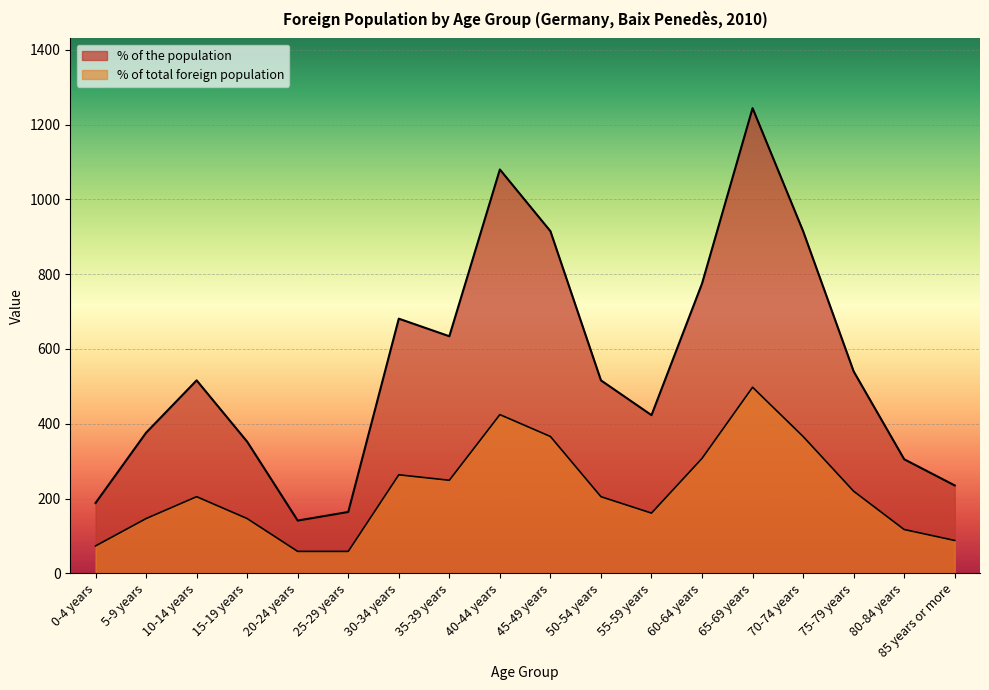

What are all the series names shown in the legend?

% of the population, % of total foreign population